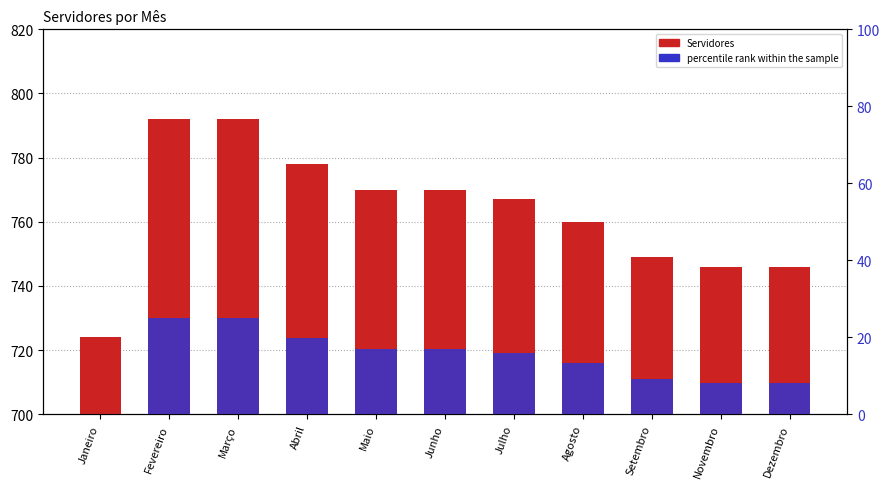

How many series are shown in this chart?

2